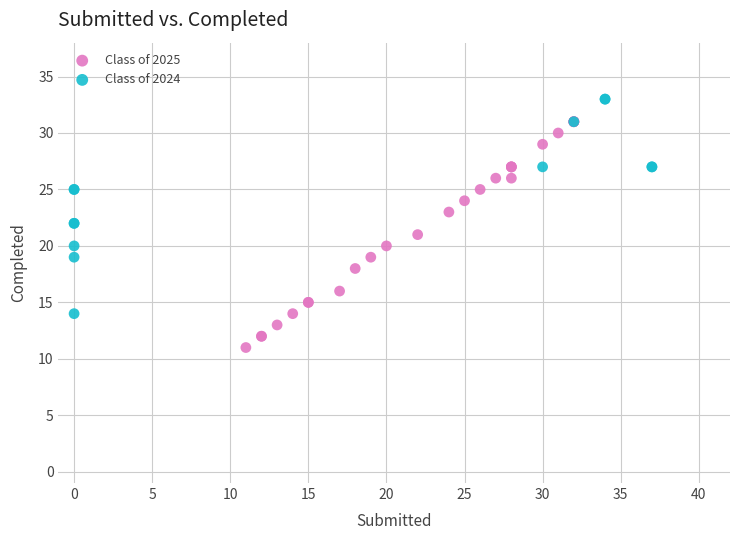

Which series contains the lowest Y value?

Class of 2025